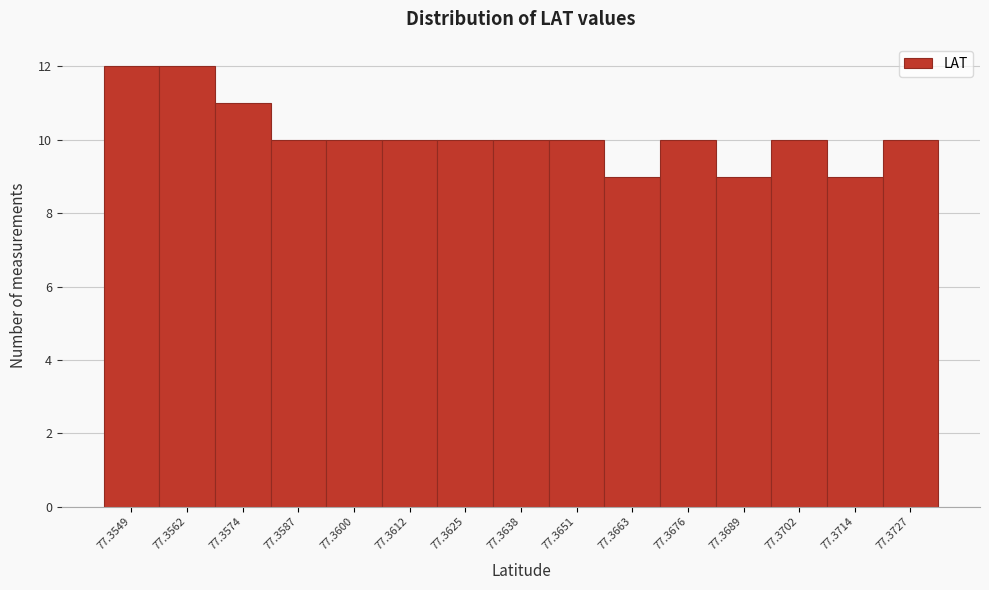

Reading left to right, transcribe all the data shown in this chart.

12	12	11	10	10	10	10	10	10	9	10	9	10	9	10